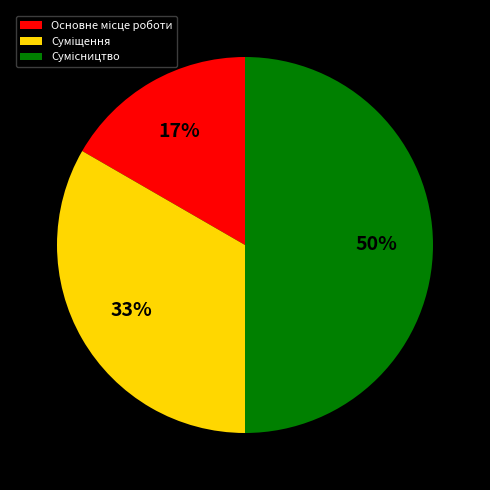

To the nearest percent, what is the average slice percentage?

33%